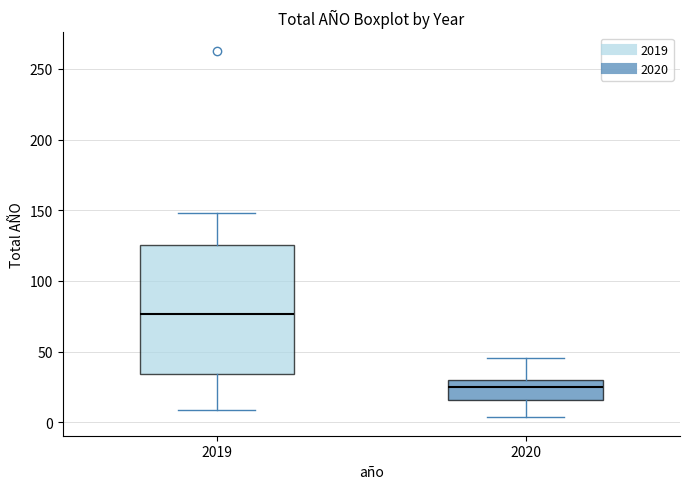

Which box has the highest median line?

2019